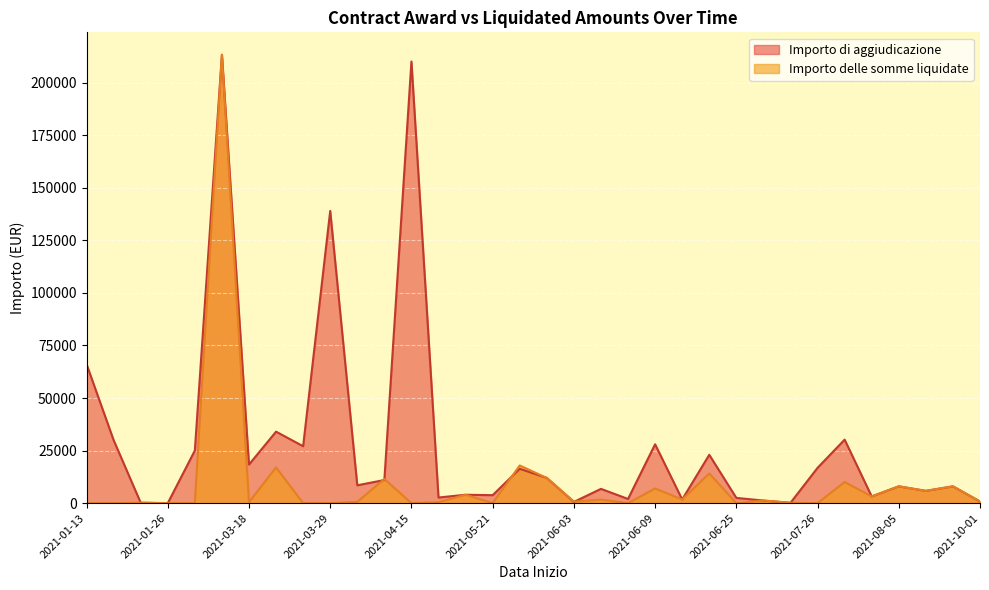

Where is Importo di aggiudicazione nearest to the value 106611?

2021-03-29